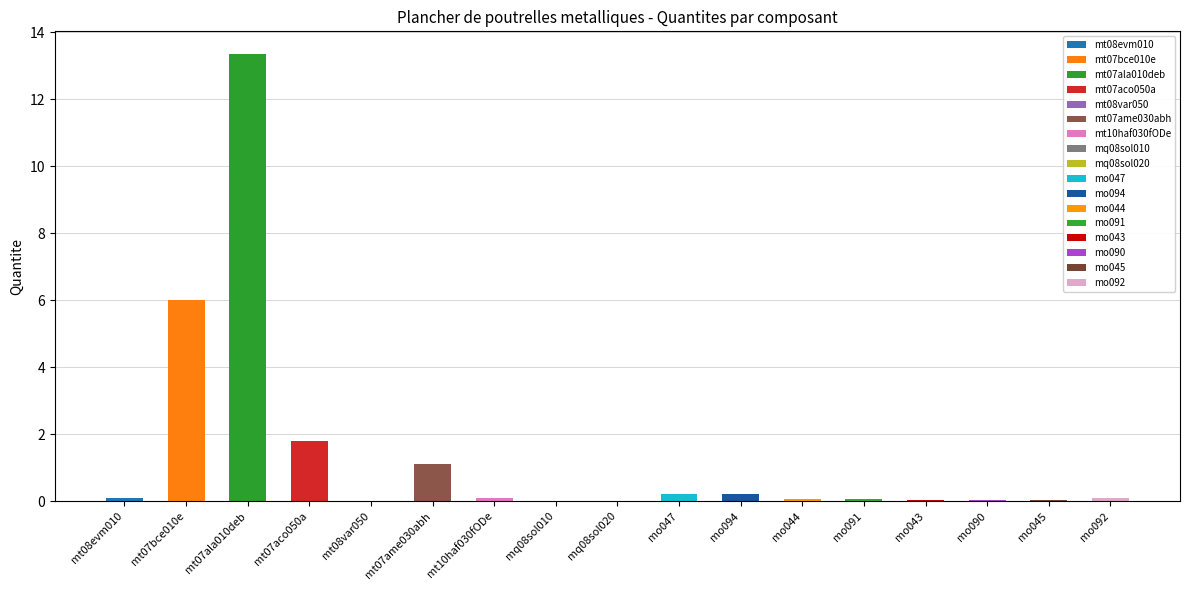

The chart shows a value of 0.0 at mq08sol010. True or false?

False